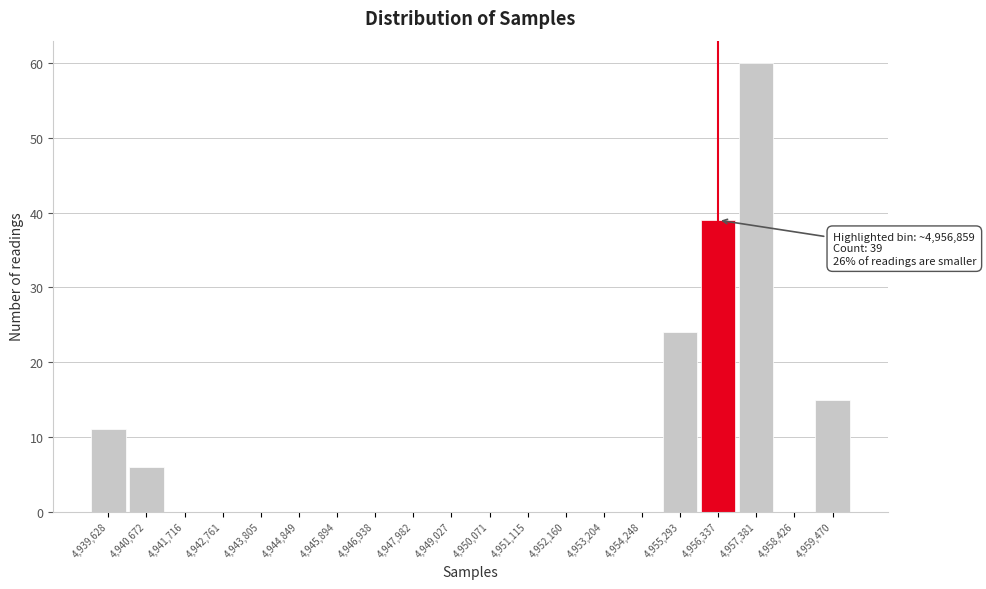

Reading left to right, transcribe all the data shown in this chart.

4,939,628=11	4,940,672=6	4,941,716=0	4,942,761=0	4,943,805=0	4,944,849=0	4,945,894=0	4,946,938=0	4,947,982=0	4,949,027=0	4,950,071=0	4,951,115=0	4,952,160=0	4,953,204=0	4,954,248=0	4,955,293=24	4,956,337=39	4,957,381=60	4,958,426=0	4,959,470=15